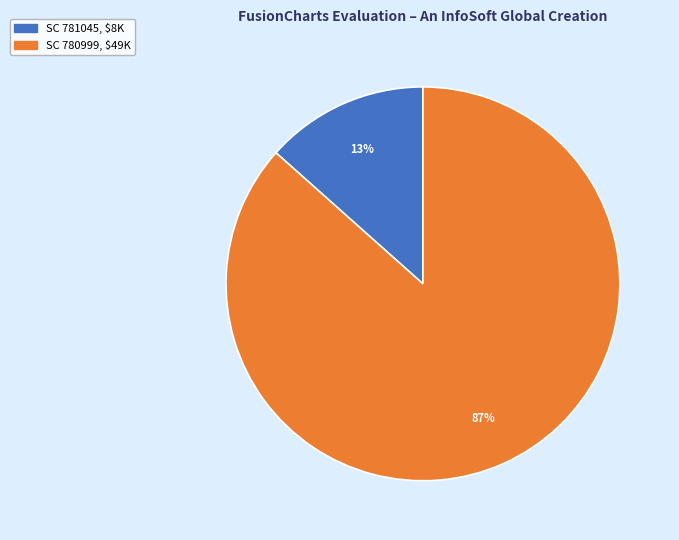

Between SC 781045 and SC 780999, which is larger?

SC 780999